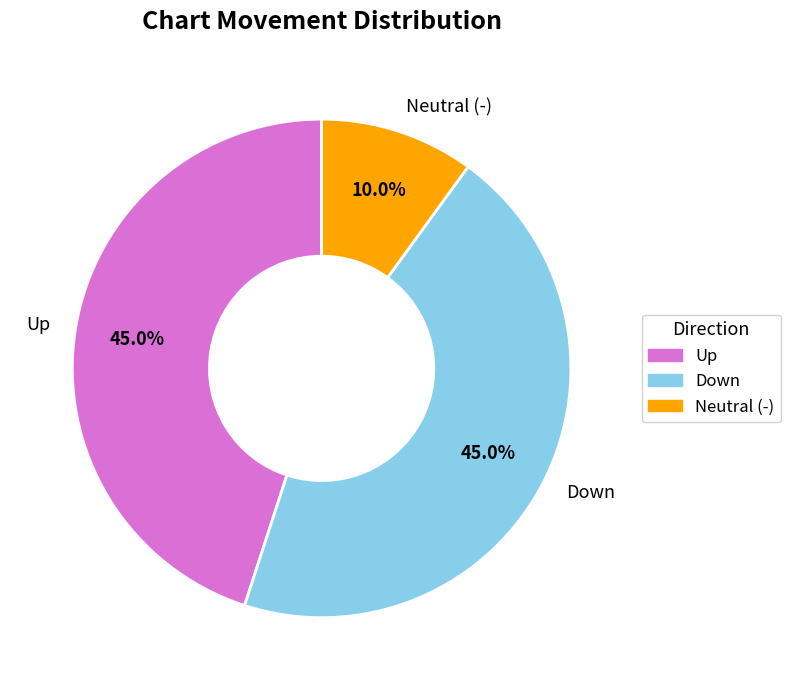

To the nearest percent, what is the average slice percentage?

33%